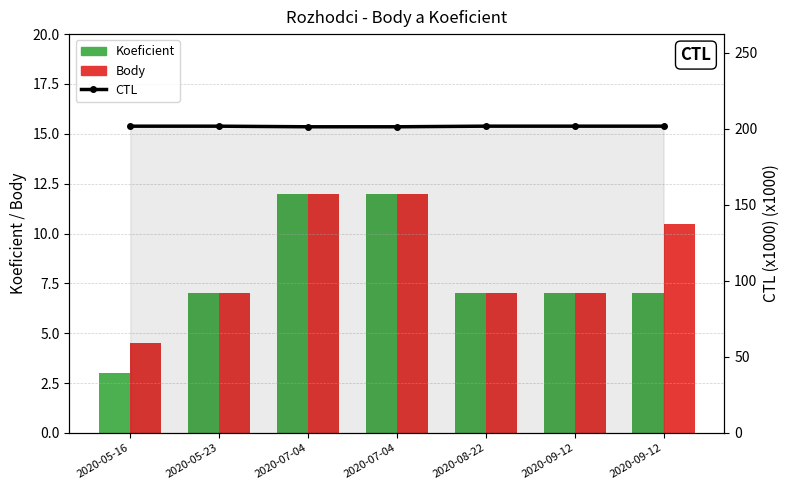

Which series has the largest total across all categories?

CTL